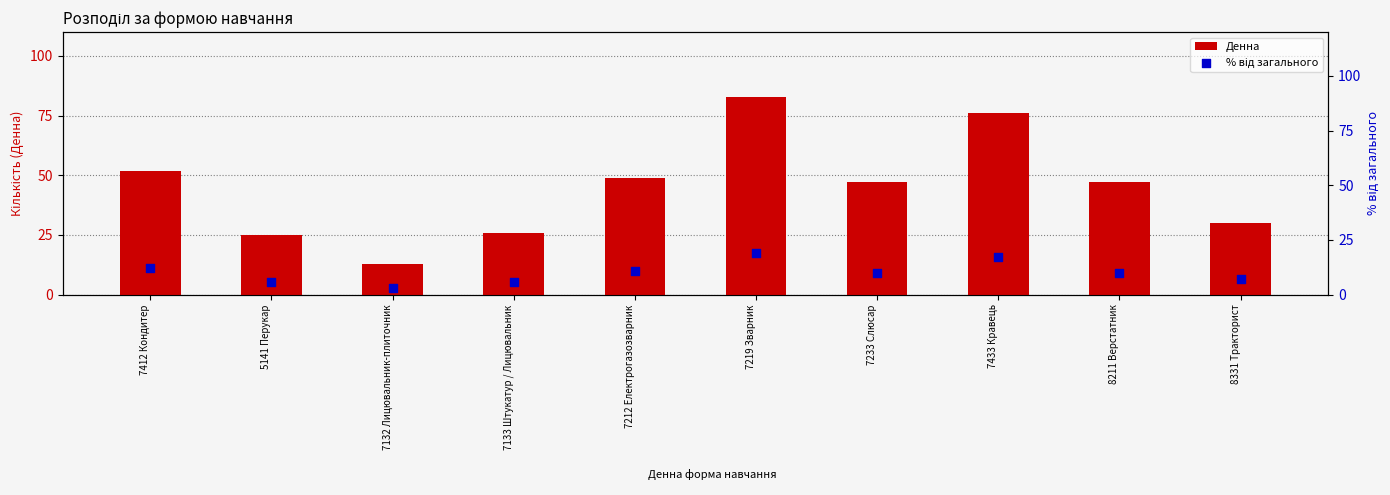

Which series has the largest Y range (max minus min)?

Денна